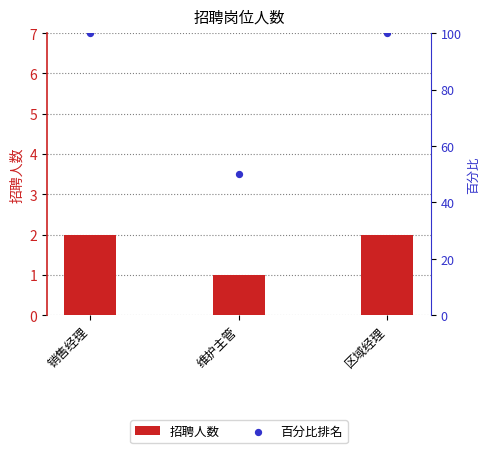

At which category is the sum across all series the highest?

销售经理